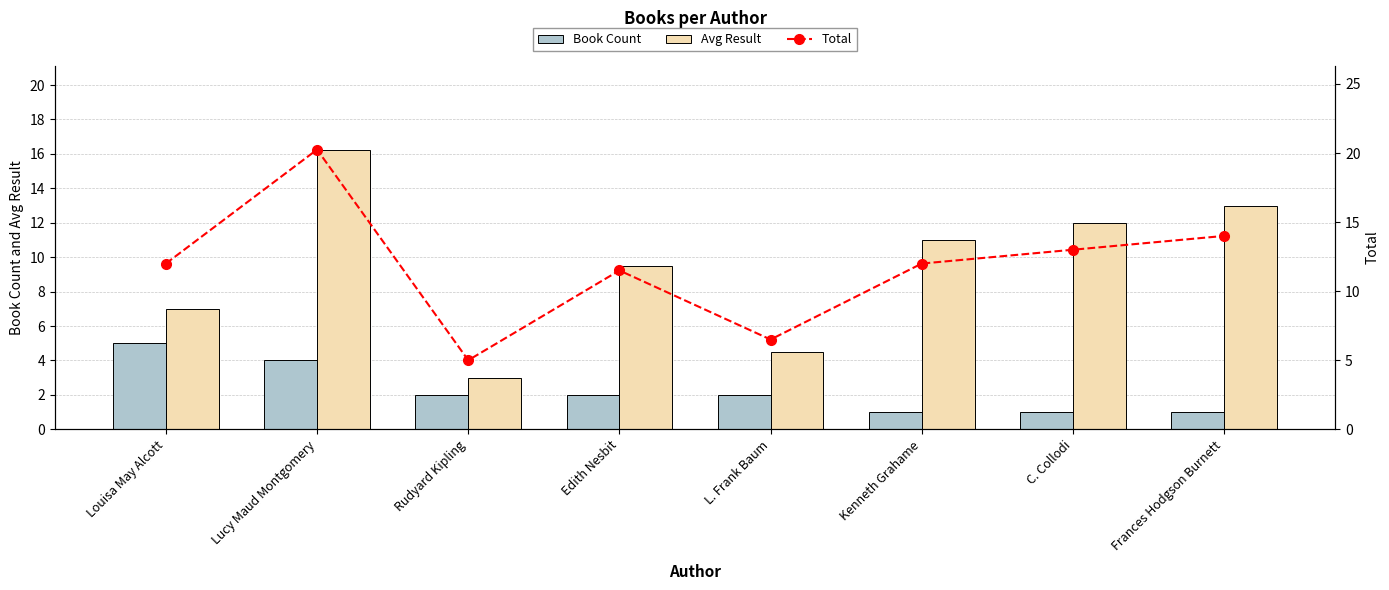

Where is Avg Result nearest to the value 9?

Edith Nesbit